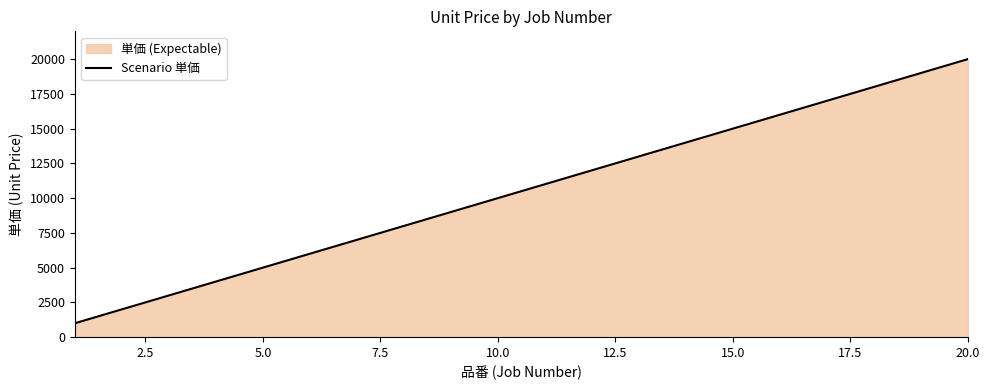

What is the ratio of the value at 5.0 to the value at 10.0?

0.5